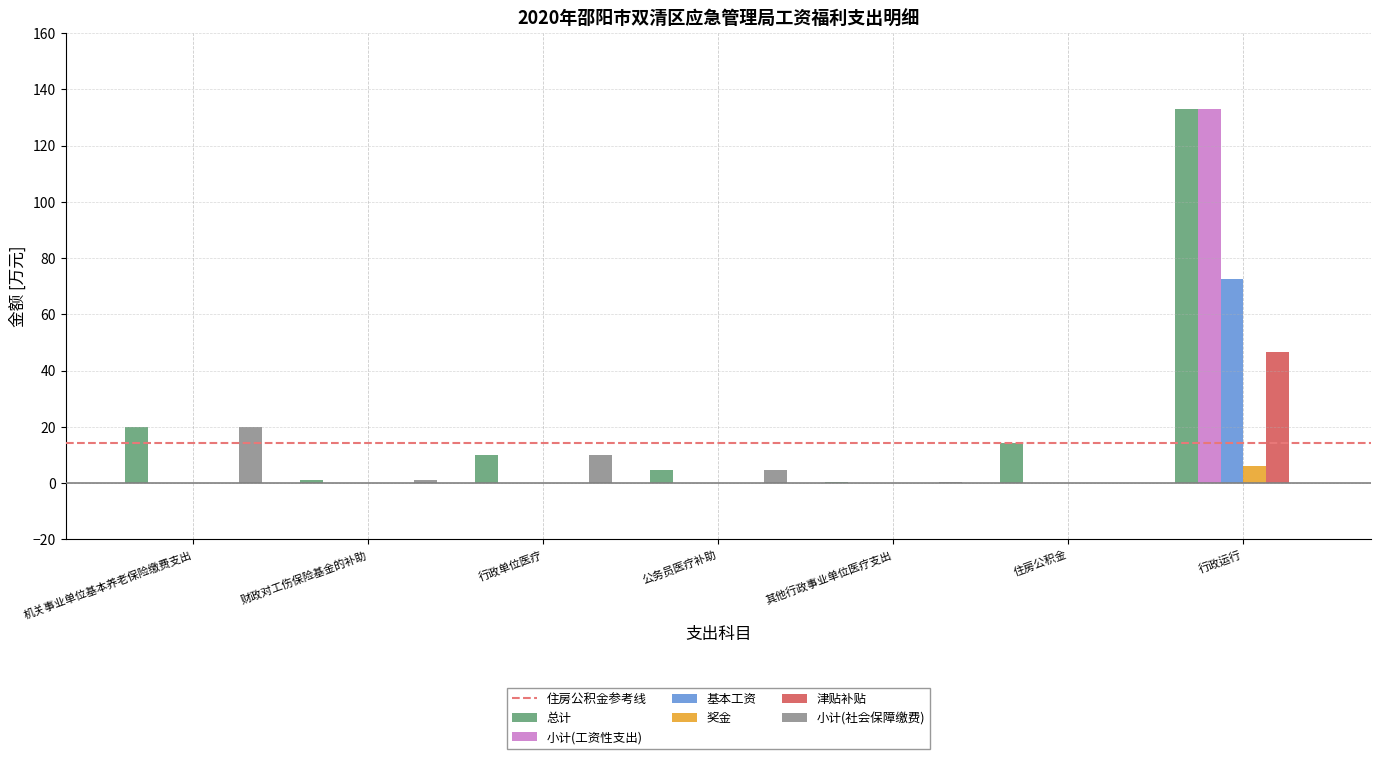

At which category is the sum across all series the highest?

行政运行